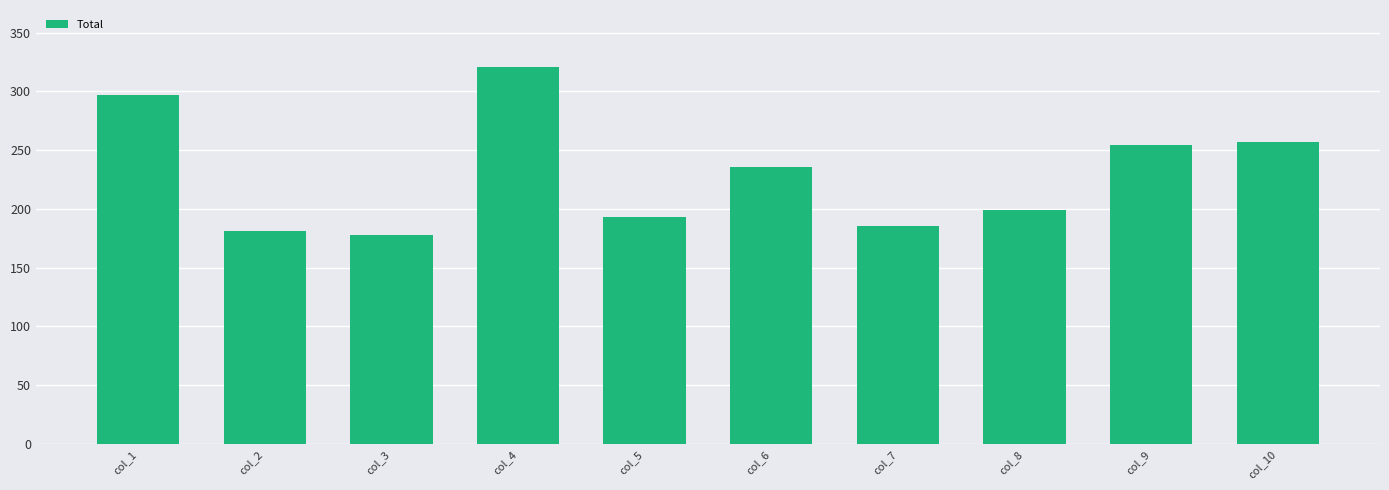

What is the change in value from col_6 to col_8?

-37